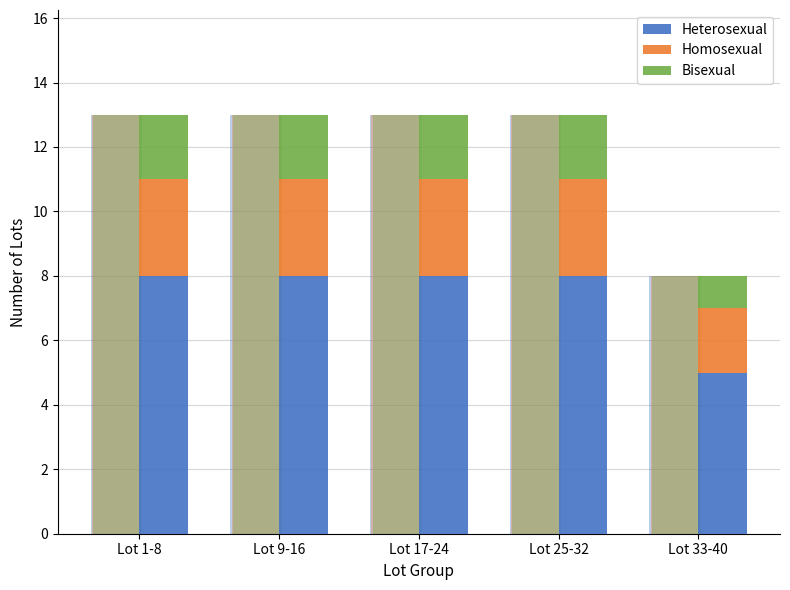

Which has a higher value, Lot 17-24 or Lot 33-40?

Lot 17-24